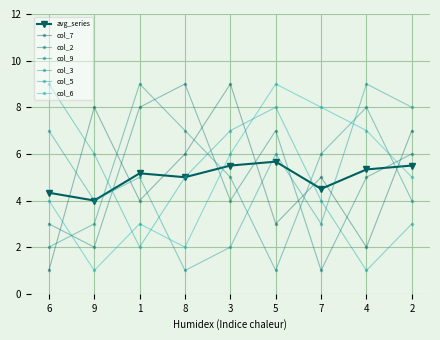

Where do col_9 and col_7 first cross each other?

6 and 9